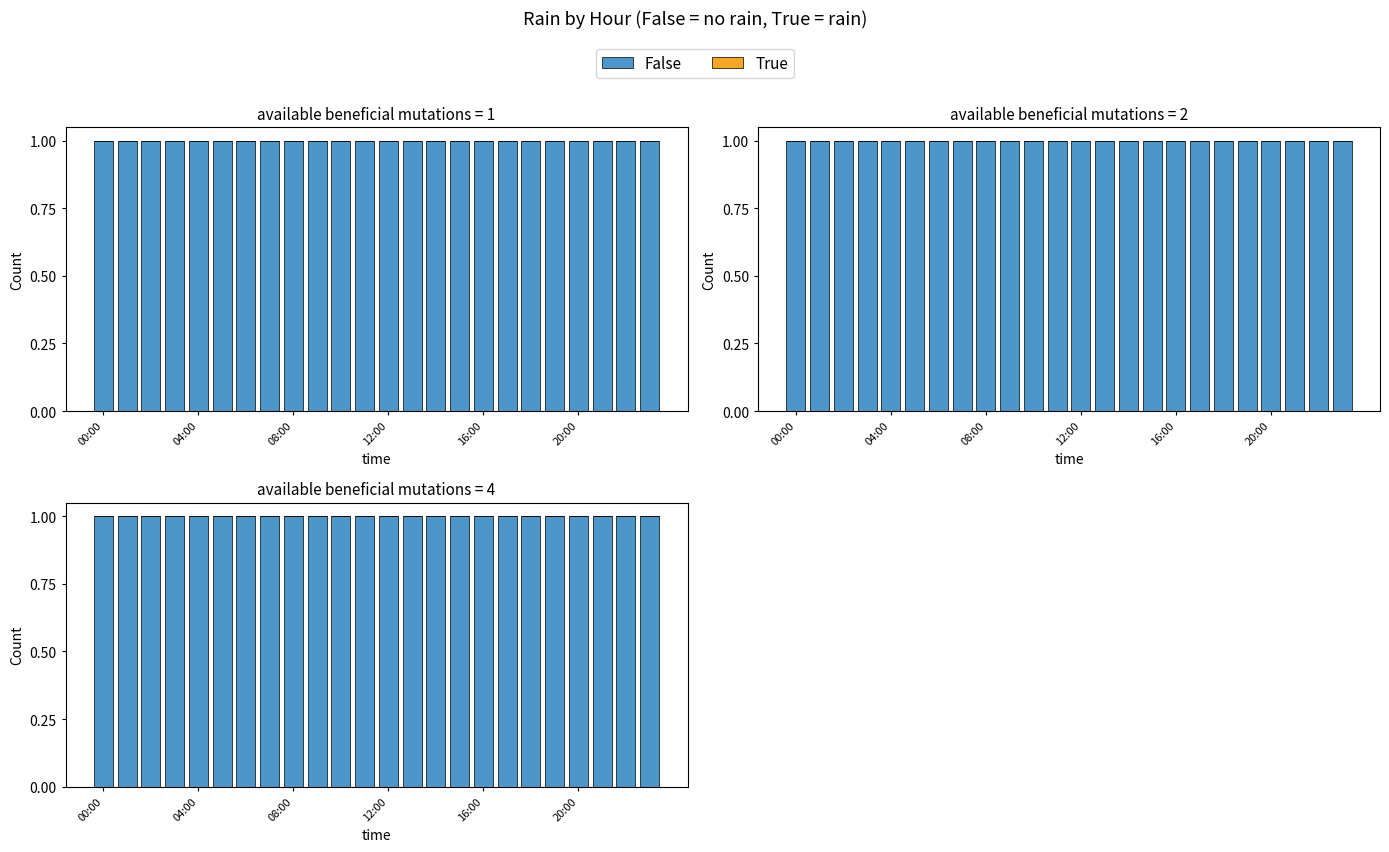

At which label does True reach its minimum?

00:00